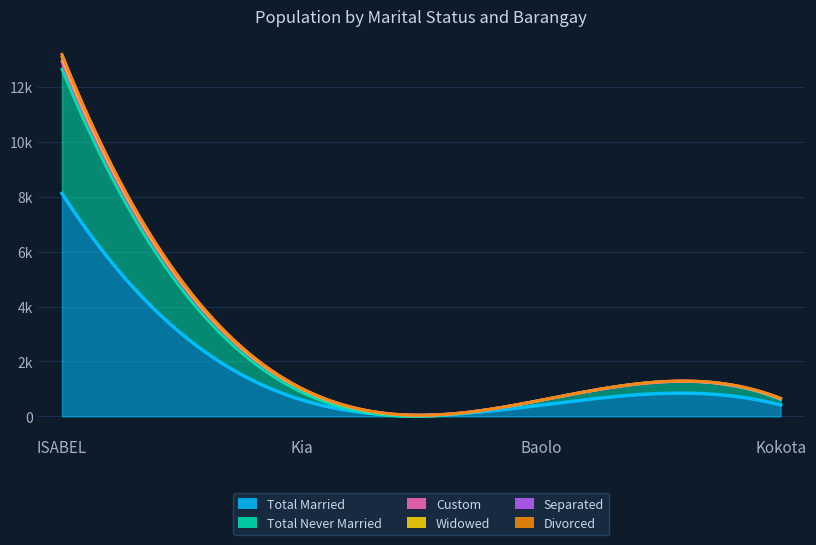

Which category has the highest value in the Total Never Married series?

ISABEL